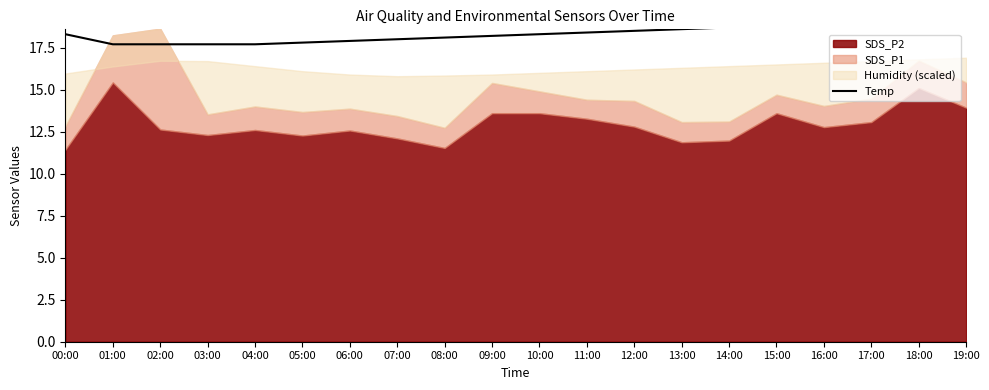

Reading left to right, extract all data points from this chart.

00:00=18.3	01:00=17.7	02:00=17.7	03:00=17.7	04:00=17.7	05:00=17.8	06:00=17.9	07:00=18.0	08:00=18.1	09:00=18.2	10:00=18.3	11:00=18.4	12:00=18.5	13:00=18.6	14:00=18.7	15:00=18.8	16:00=18.9	17:00=19.0	18:00=19.1	19:00=19.2